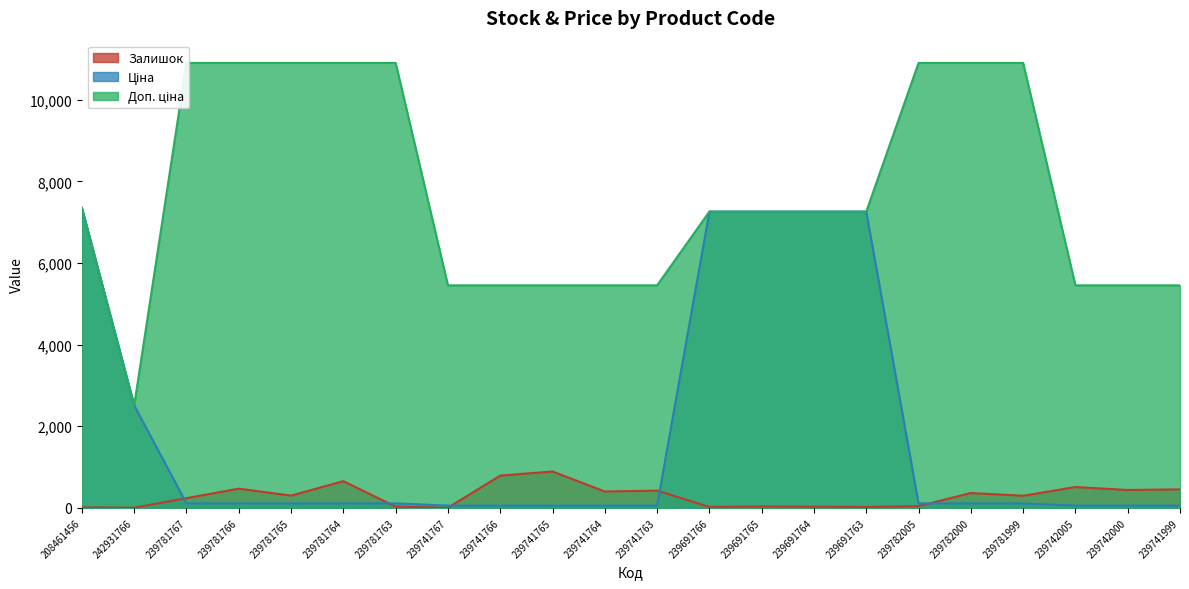

Is the value of Доп. ціна at 239741767 greater than the value of Залишок at 239781767?

Yes